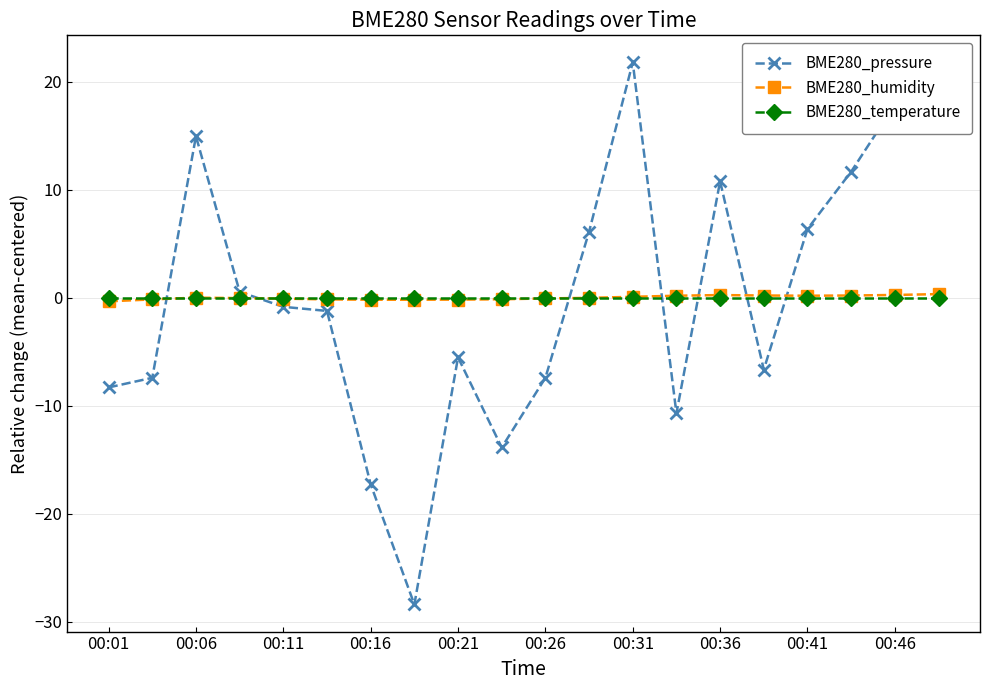

What is the minimum value shown in the chart?

-28.4